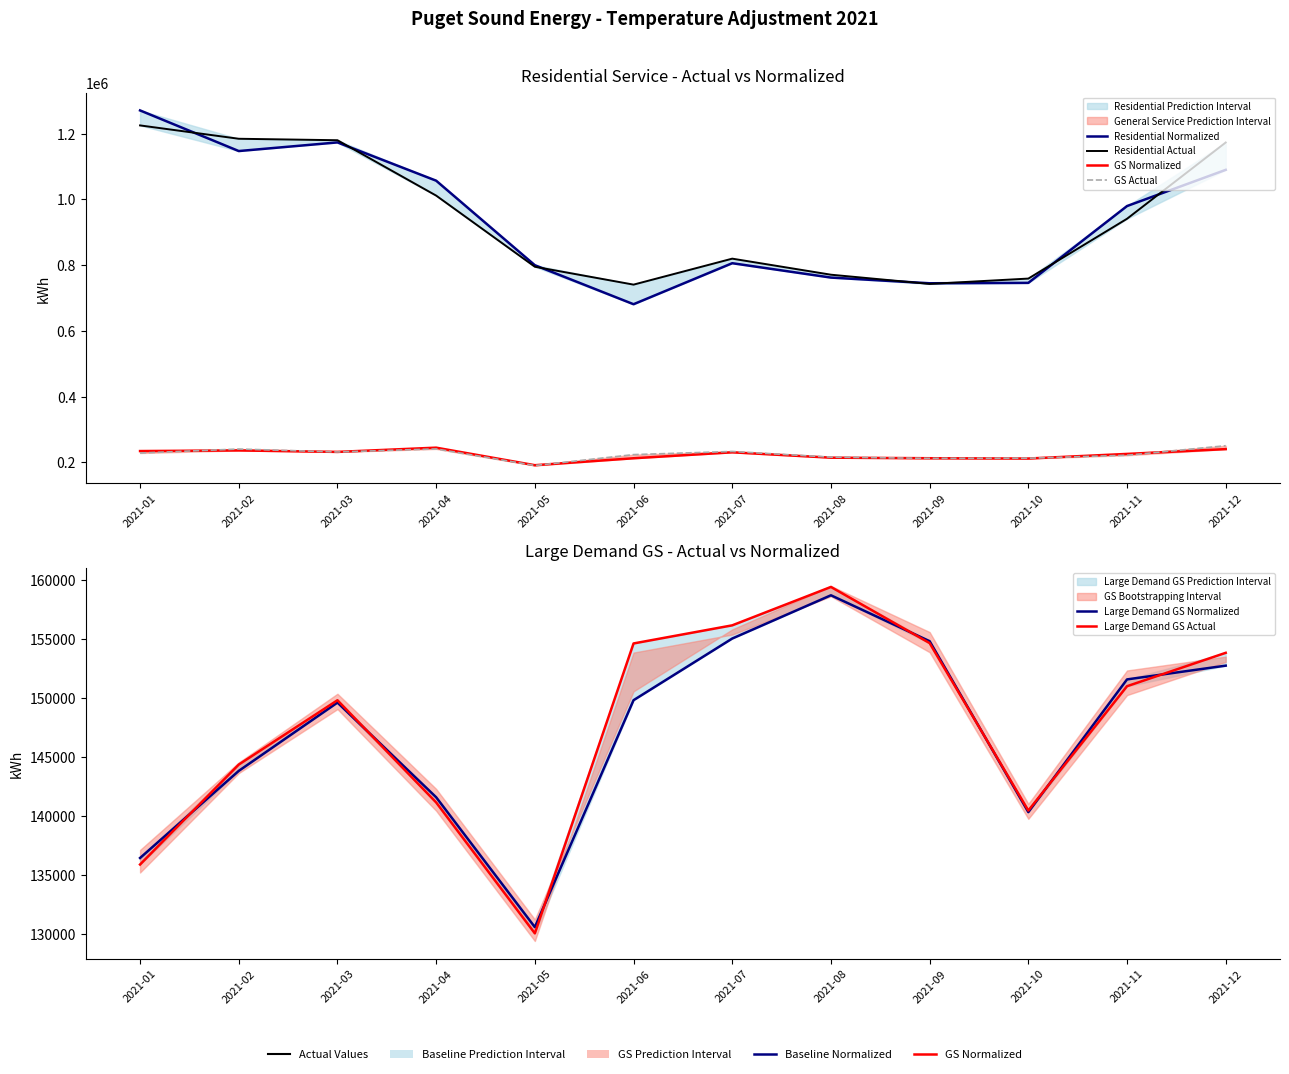

Which has a higher value, 2021-02 or 2021-11?

2021-02